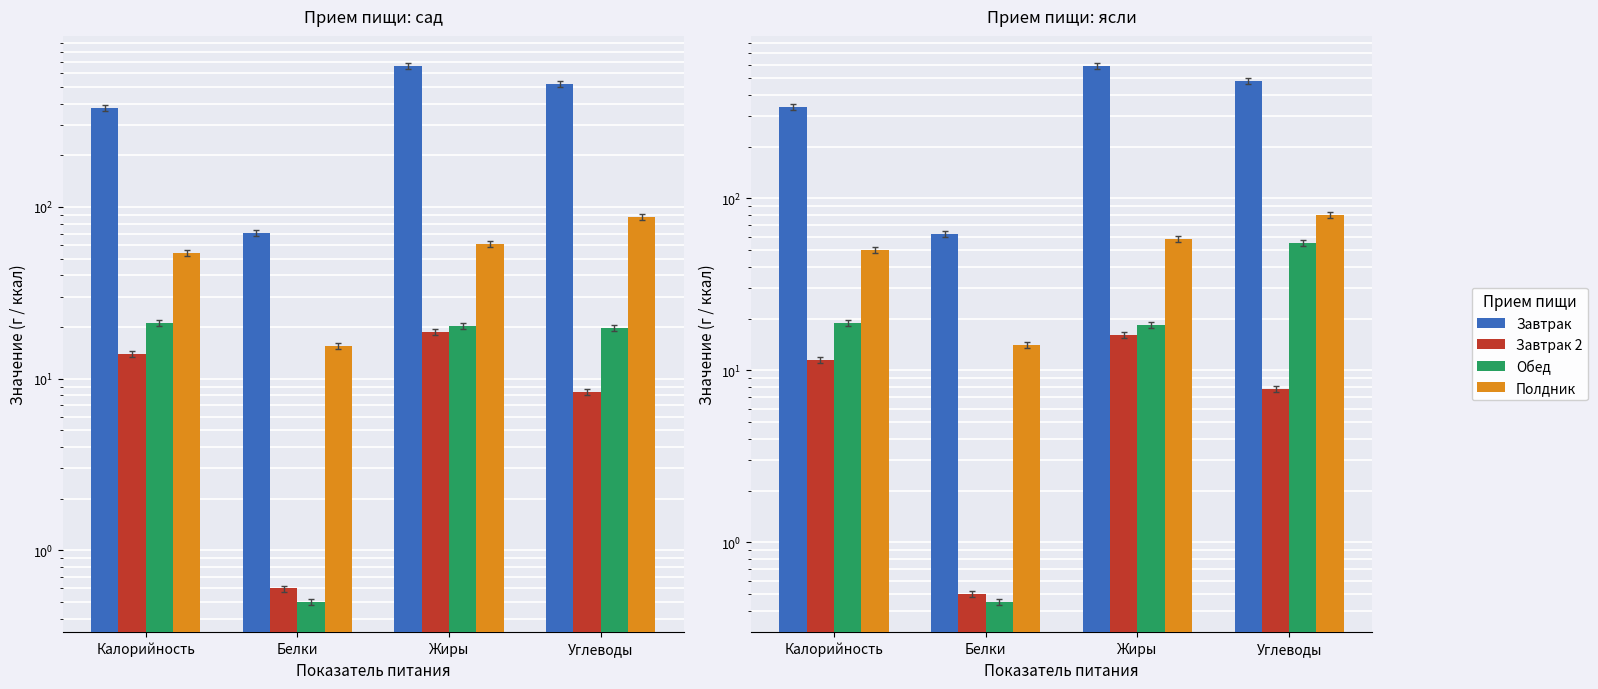

How many bars are there in each group?

4